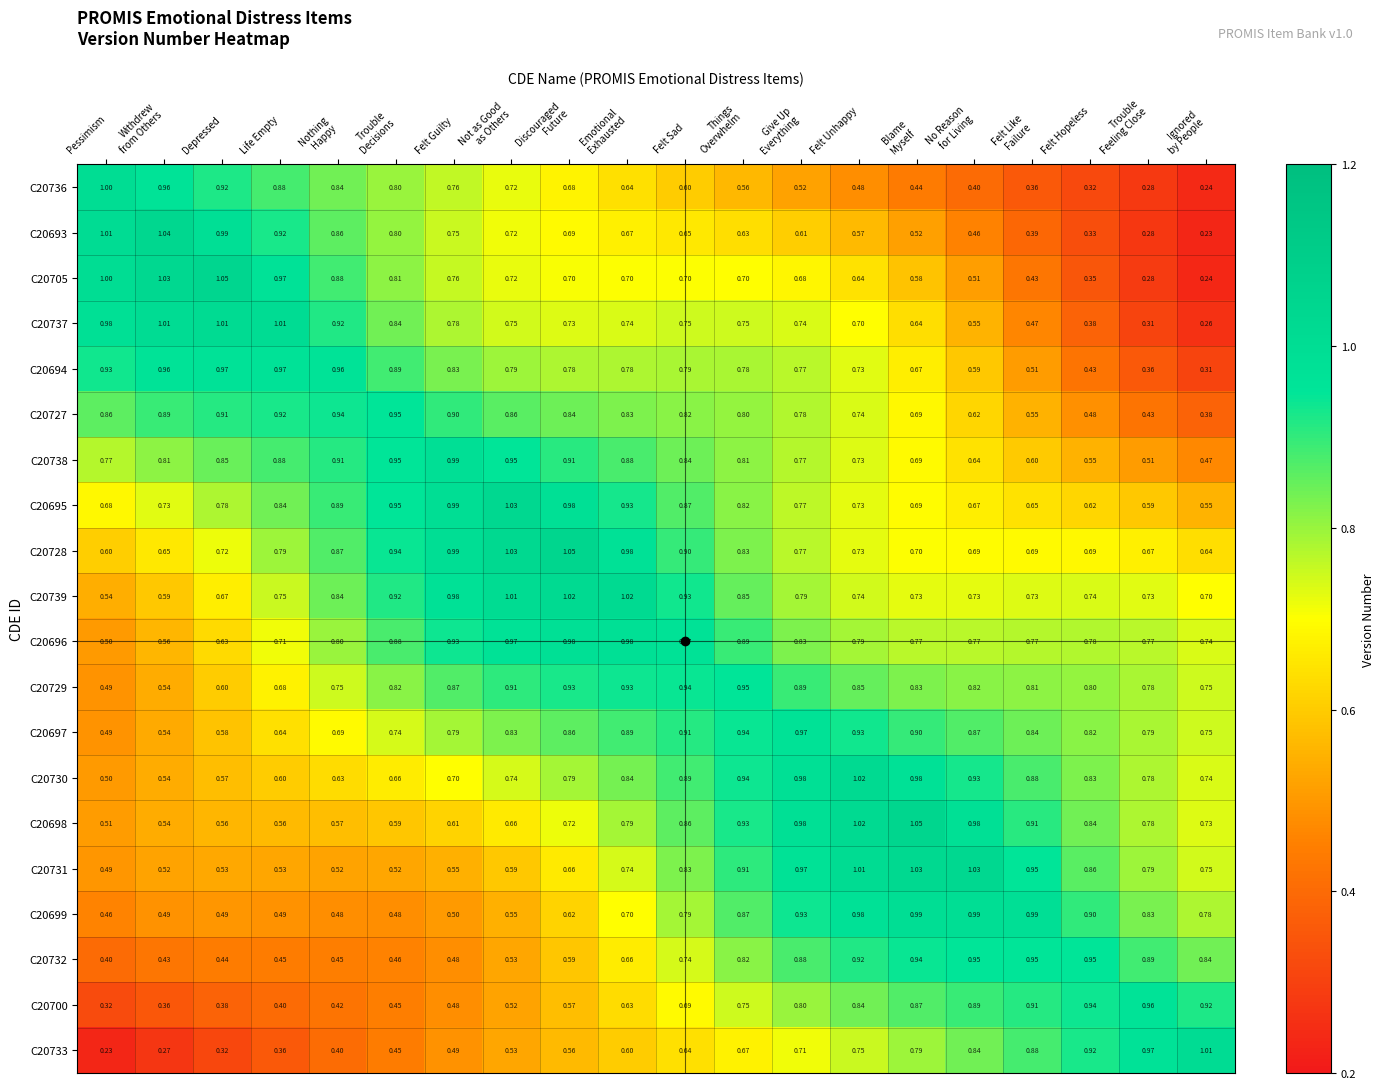

Which category has the lowest value in the C20731 series?

Pessimism